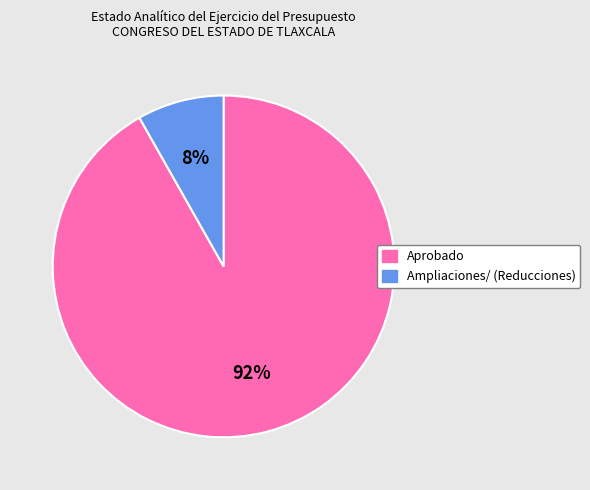

Do Ampliaciones/ (Reducciones) and Aprobado together represent more than half of the pie?

Yes